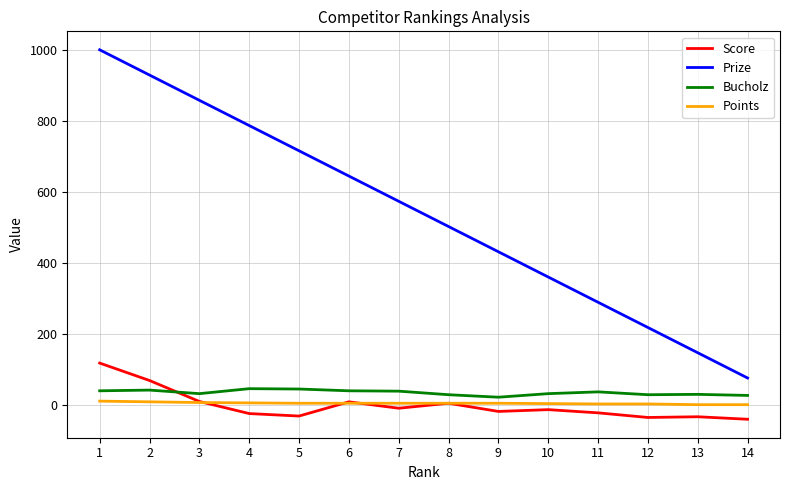

Which series has the largest total across all categories?

Prize